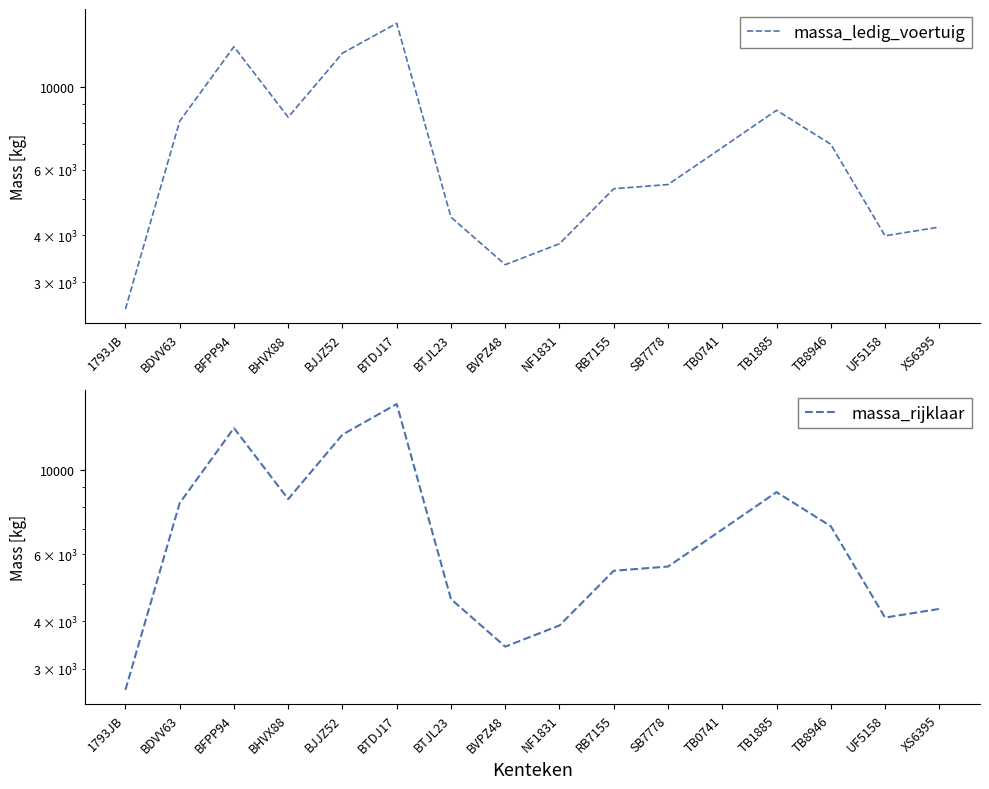

True or false: massa_rijklaar has more than 2 points higher than both neighbors.

True